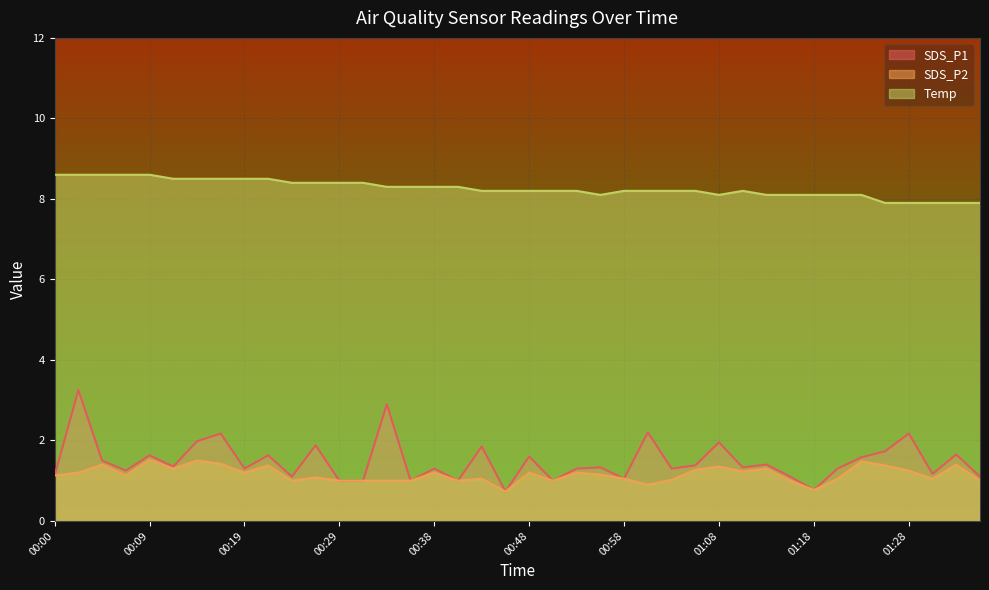

True or false: SDS_P2 and Temp intersect in this chart.

False